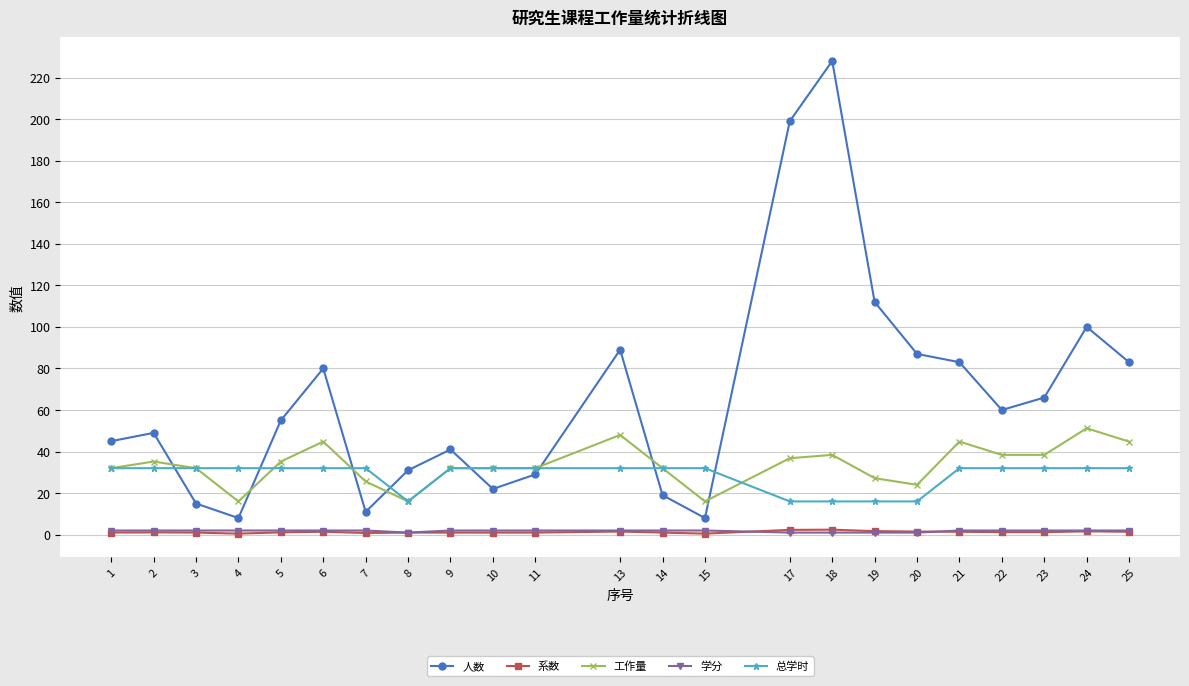

What are all the series names shown in the legend?

人数, 系数, 工作量, 学分, 总学时